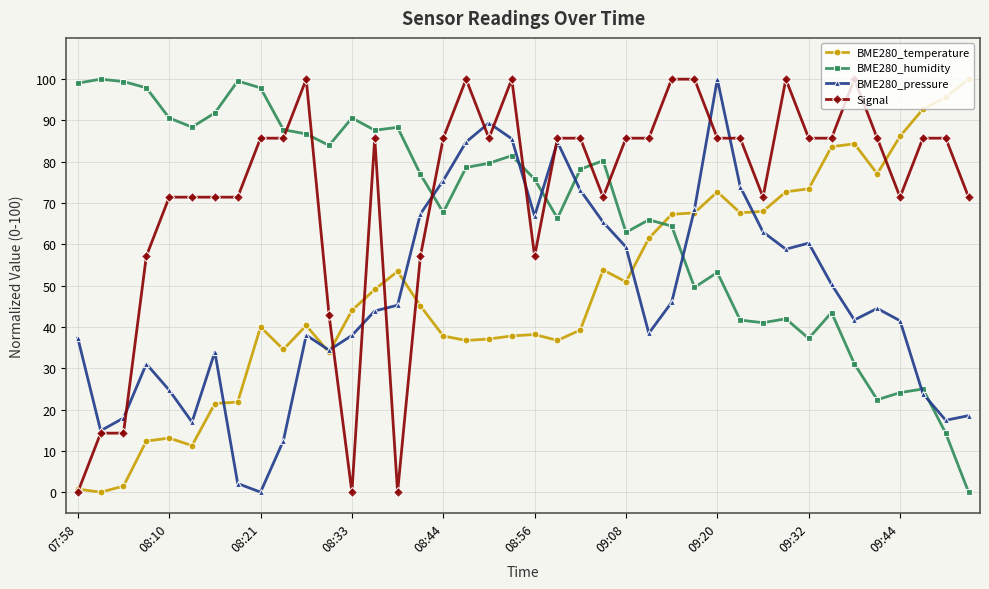

What is the greatest value displayed?

100.0